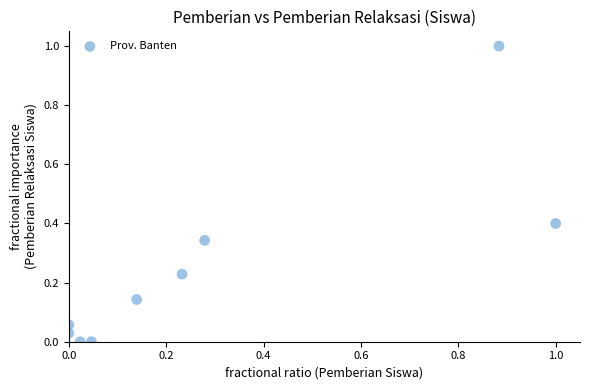

What is the range of Y values (max minus min)?

1.0